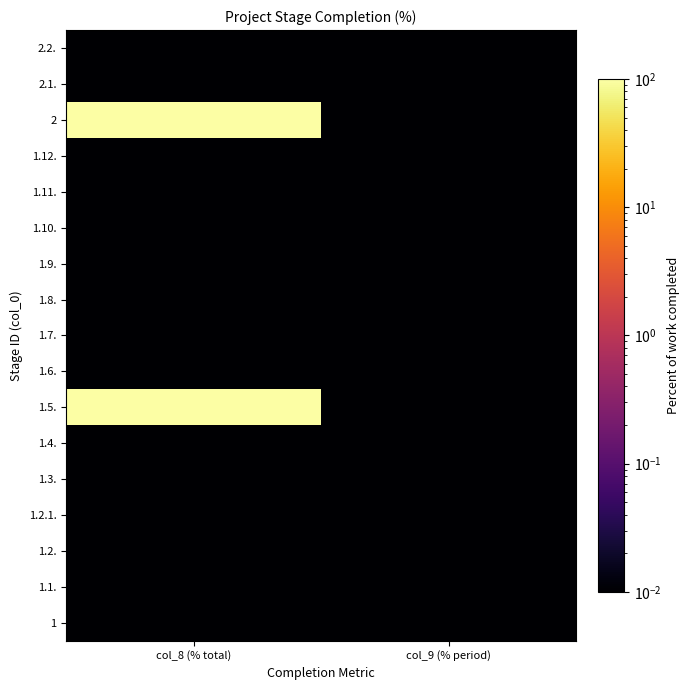

Reading right to left, transcribe all the data shown in this chart.

1: col_9 (% period)=0.0	col_8 (% total)=0.0
1.1.: col_9 (% period)=0.0	col_8 (% total)=0.0
1.2.: col_9 (% period)=0.0	col_8 (% total)=0.0
1.2.1.: col_9 (% period)=0.0	col_8 (% total)=0.0
1.3.: col_9 (% period)=0.0	col_8 (% total)=0.0
1.4.: col_9 (% period)=0.0	col_8 (% total)=0.0
1.5.: col_9 (% period)=0.0	col_8 (% total)=100.0
1.6.: col_9 (% period)=0.0	col_8 (% total)=0.0
1.7.: col_9 (% period)=0.0	col_8 (% total)=0.0
1.8.: col_9 (% period)=0.0	col_8 (% total)=0.0
1.9.: col_9 (% period)=0.0	col_8 (% total)=0.0
1.10.: col_9 (% period)=0.0	col_8 (% total)=0.0
1.11.: col_9 (% period)=0.0	col_8 (% total)=0.0
1.12.: col_9 (% period)=0.0	col_8 (% total)=0.0
2: col_9 (% period)=0.0	col_8 (% total)=100.0
2.1.: col_9 (% period)=0.0	col_8 (% total)=0.0
2.2.: col_9 (% period)=0.0	col_8 (% total)=0.0